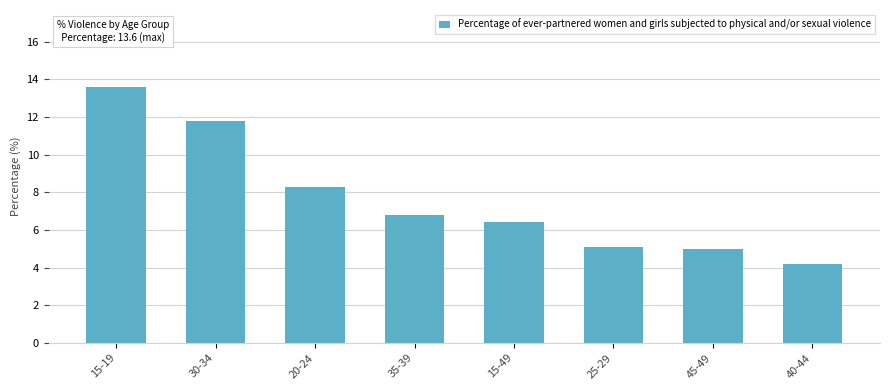

What is the label of the 5th bar from the left?

15-49